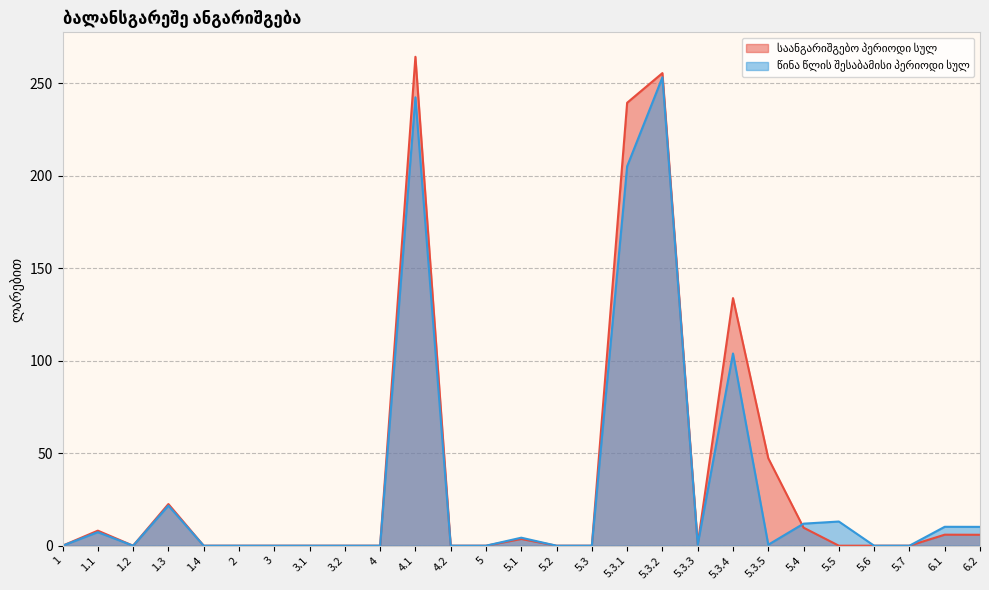

Reading left to right, what are all the values shown in this chart?

საანგარიშგებო პერიოდი სულ: 0.0	8.1	0.0	22.5	0.0	0.0	0.0	0.0	0.0	0.0	264.4	0.0	0.0	3.6	0.0	0.0	239.5	255.6	0.9	133.9	47.3	9.8	0.0	0.0	0.0	6.0	5.9
წინა წლის შესაბამისი პერიოდი სულ: 0.0	7.3	0.0	21.7	0.0	0.0	0.0	0.0	0.0	0.0	242.5	0.0	0.0	4.3	0.0	0.0	205.2	253.3	0.6	104.0	0.5	11.9	13.1	0.0	0.0	10.2	10.2